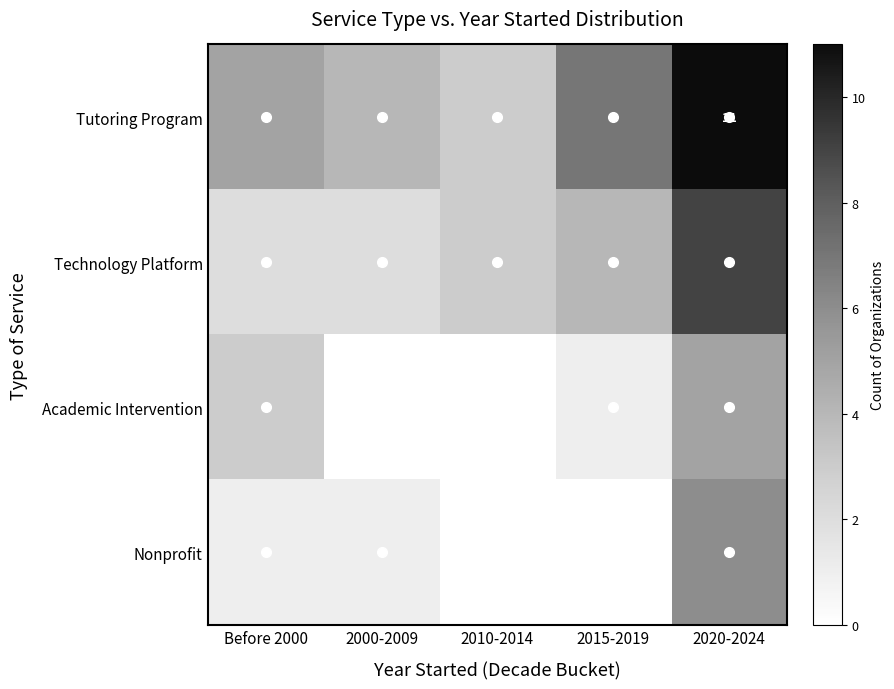

What is the sum of the Tutoring Program values at 2000-2009 and 2020-2024?

15